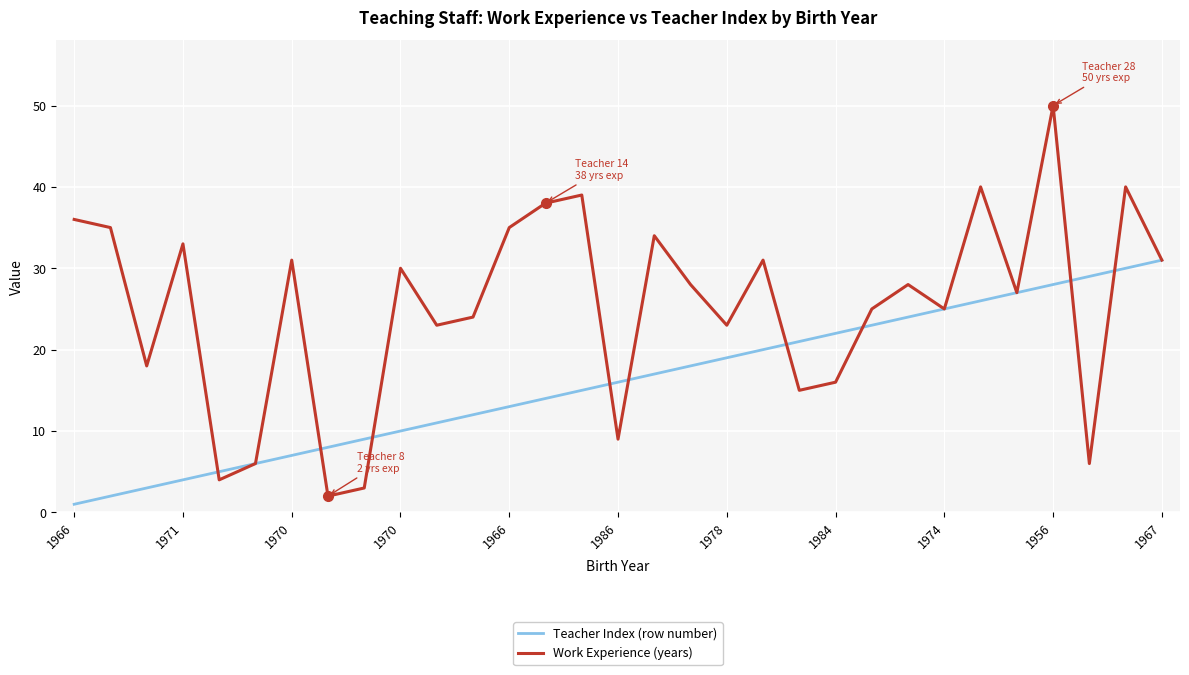

Which series has the largest range (max minus min)?

Work Experience (years)